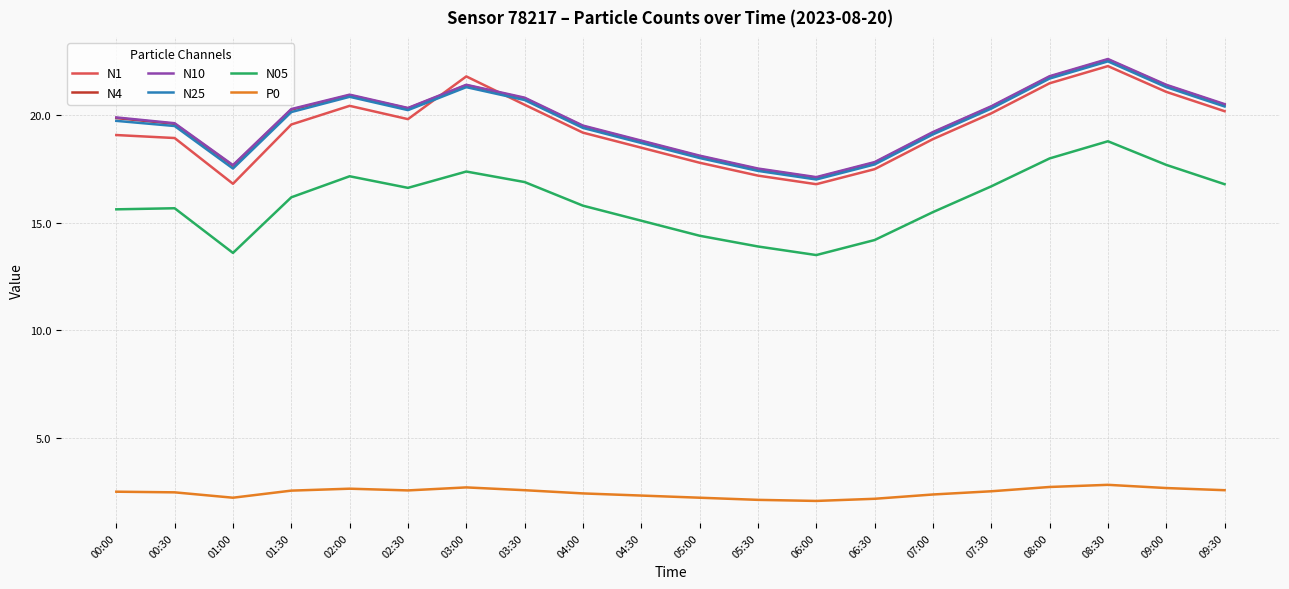

True or false: N4 and N10 cross at least once.

False